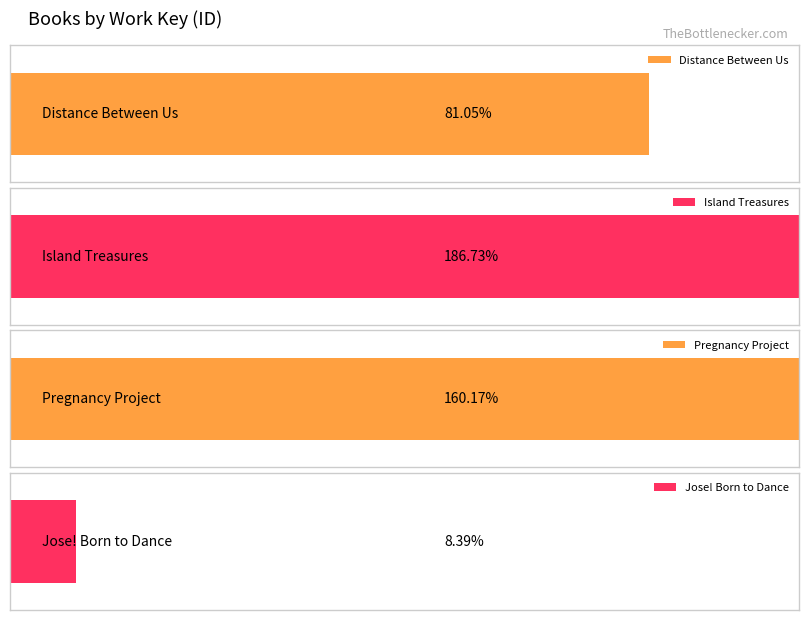

Which category has the highest value across all series?

Island Treasures